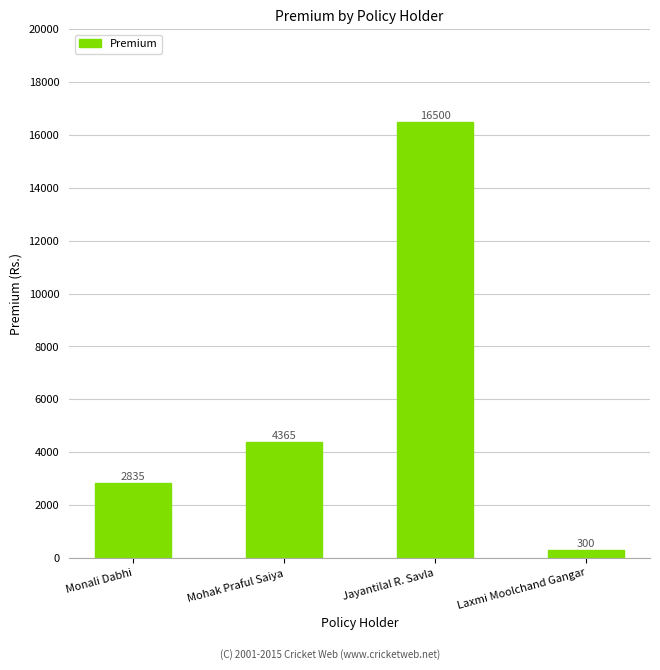

What position from the right is Monali Dabhi?

4